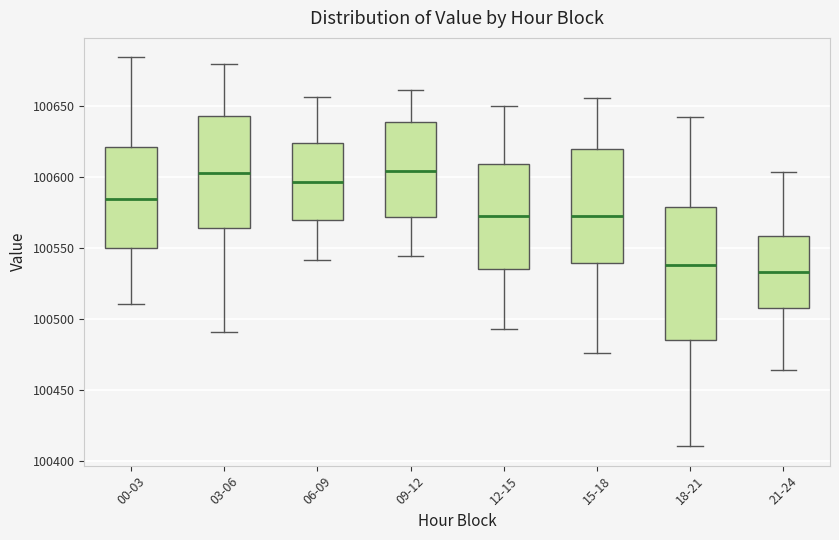

Reading left to right, read every box against the y-axis: the position of its median line, the range the box covers, and the ends of its whiskers. The values are not printed on the chart, so give them approximately, as read against the axis.

00-03: median 100585, box 100550 to 100620, whiskers 100510 to 100685
03-06: median 100600, box 100565 to 100640, whiskers 100490 to 100680
06-09: median 100595, box 100570 to 100625, whiskers 100540 to 100655
09-12: median 100605, box 100570 to 100640, whiskers 100545 to 100660
12-15: median 100570, box 100535 to 100610, whiskers 100495 to 100650
15-18: median 100575, box 100540 to 100620, whiskers 100475 to 100655
18-21: median 100540, box 100485 to 100580, whiskers 100410 to 100640
21-24: median 100535, box 100505 to 100560, whiskers 100465 to 100605